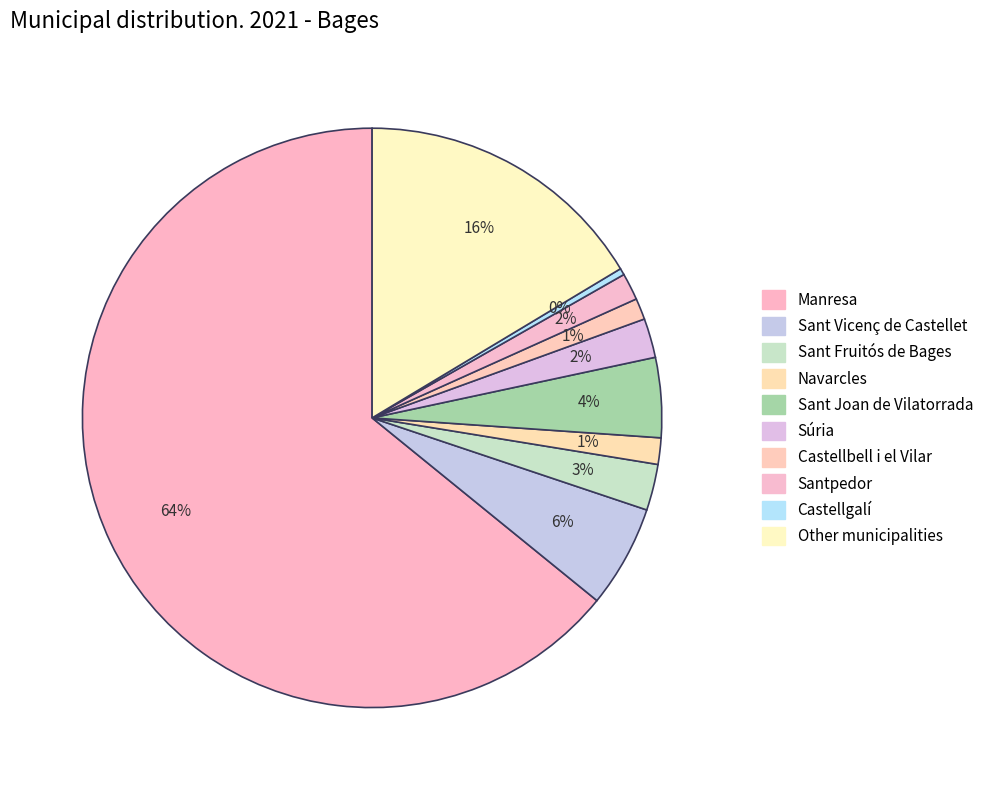

To the nearest percent, what percentage of the pie is Sant Joan de Vilatorrada?

4%